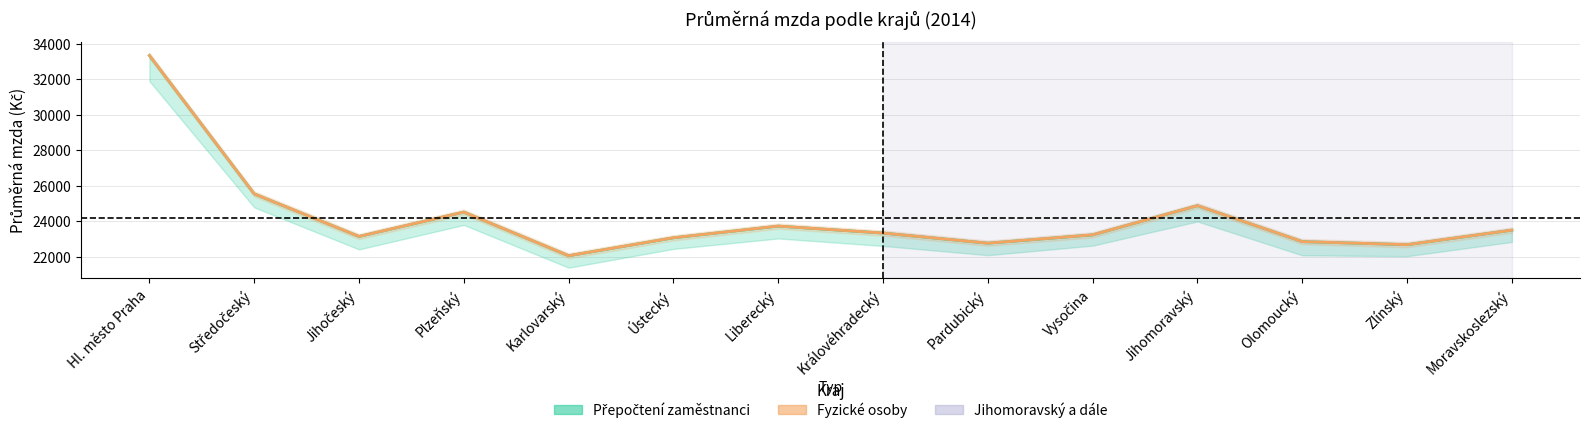

True or false: Index mzdy (fyzické osoby) and Průměrná mzda (přepočtení) intersect in this chart.

False